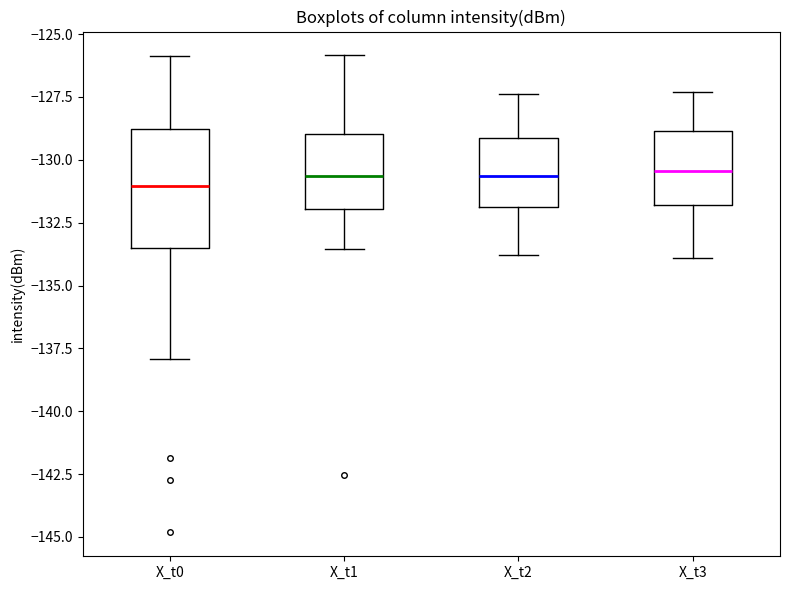

Comparing the boxes themselves (not the whiskers), which one is the tallest?

X_t0